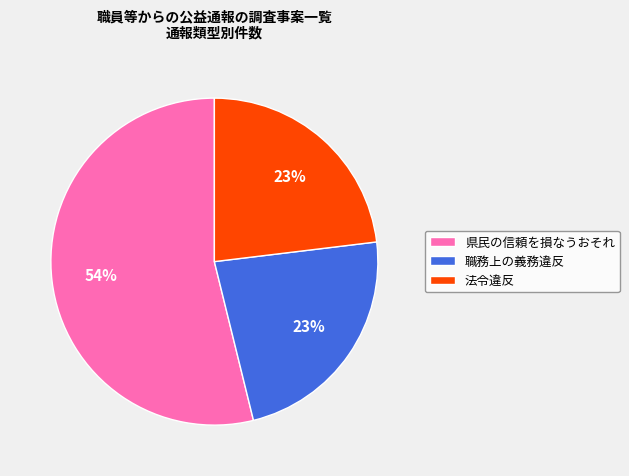

What is the ratio of the value at 職務上の義務違反 to the value at 法令違反?

1.0